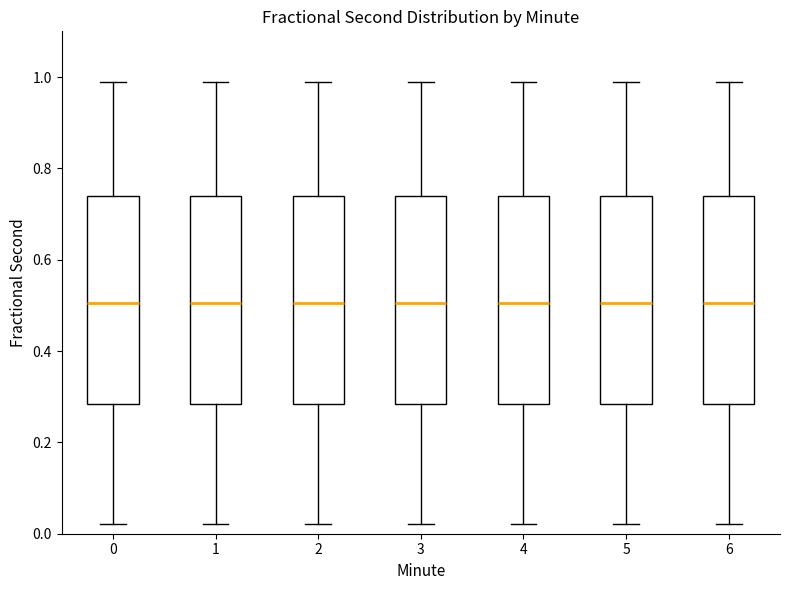

Reading left to right, transcribe this box plot: for each box, give where its median line is, the range the box spans, and where its two whiskers end, as read against the y-axis. The values are not printed on the chart, so give them approximately, as read against the axis.

0: median 0.50, box 0.28 to 0.74, whiskers 0.02 to 0.98
1: median 0.50, box 0.28 to 0.74, whiskers 0.02 to 0.98
2: median 0.50, box 0.28 to 0.74, whiskers 0.02 to 0.98
3: median 0.50, box 0.28 to 0.74, whiskers 0.02 to 0.98
4: median 0.50, box 0.28 to 0.74, whiskers 0.02 to 0.98
5: median 0.50, box 0.28 to 0.74, whiskers 0.02 to 0.98
6: median 0.50, box 0.28 to 0.74, whiskers 0.02 to 0.98